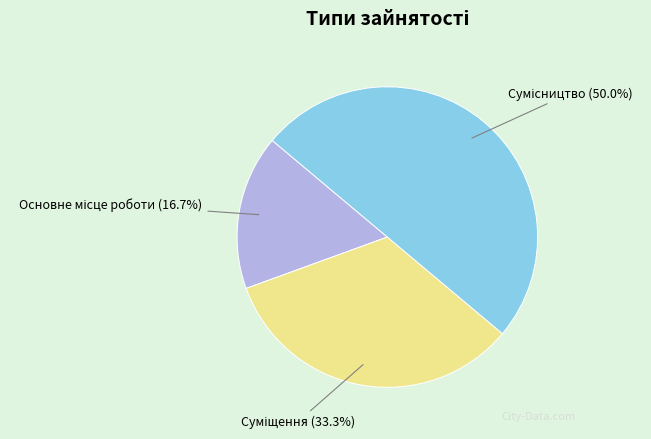

Which category has the smallest portion of the pie?

Основне місце роботи